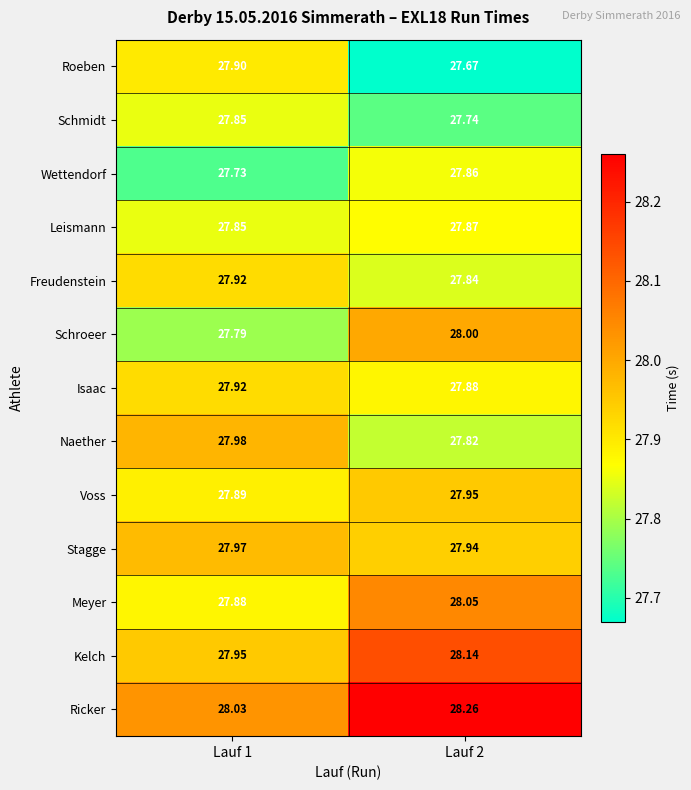

Which series has the largest total across all categories?

Ricker